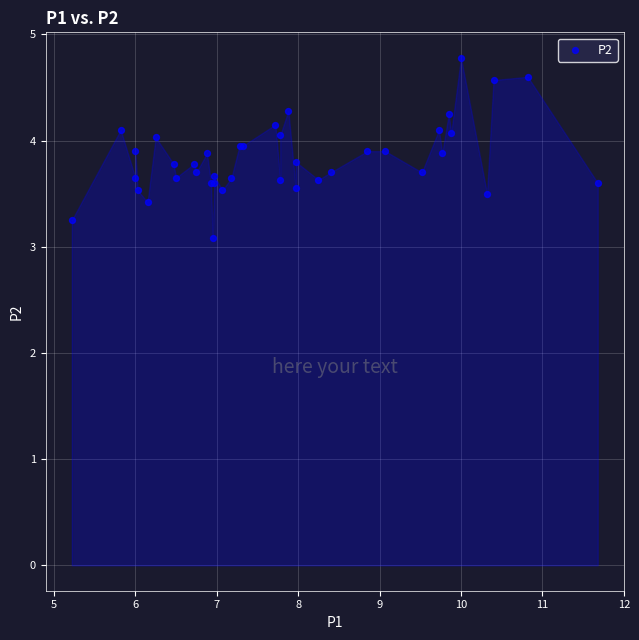

What Y value in the scatter plot is closest to 3?

3.1